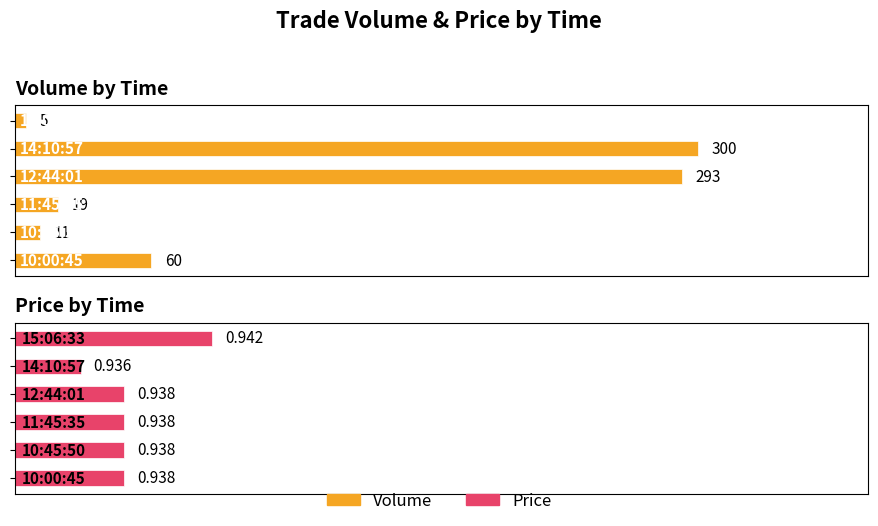

What is the highest value of the Volume series?

300.0